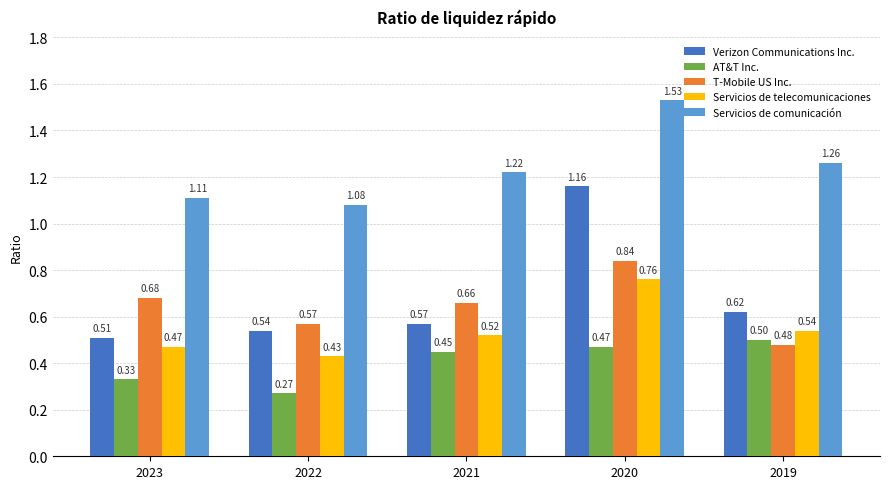

At how many categories does at least one series exceed 1?

5